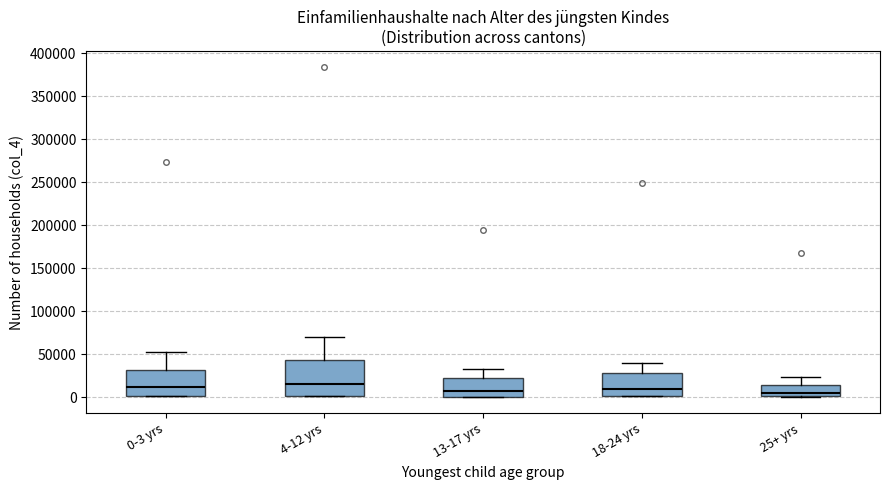

Comparing the boxes themselves (not the whiskers), which one is the tallest?

4-12 yrs